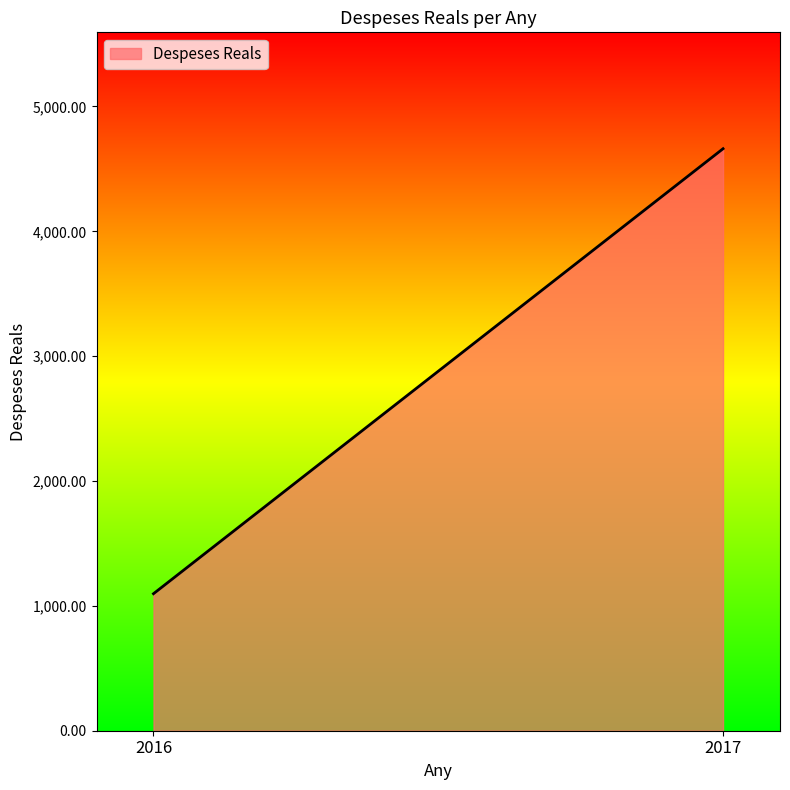

How many categories are shown in the chart?

2